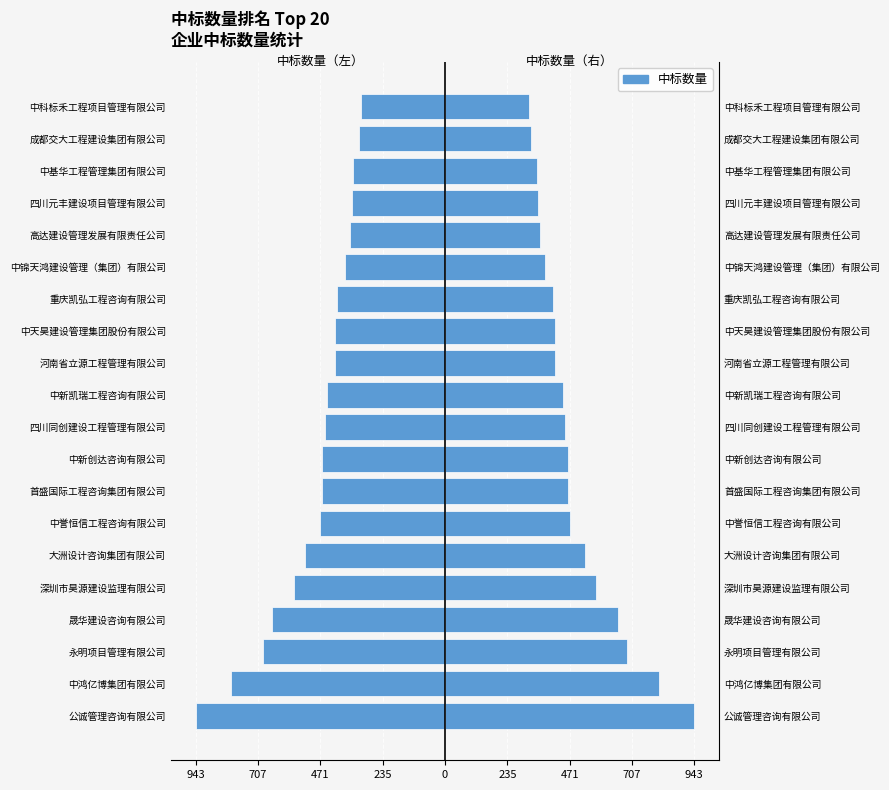

Does the chart contain stacked bars?

No